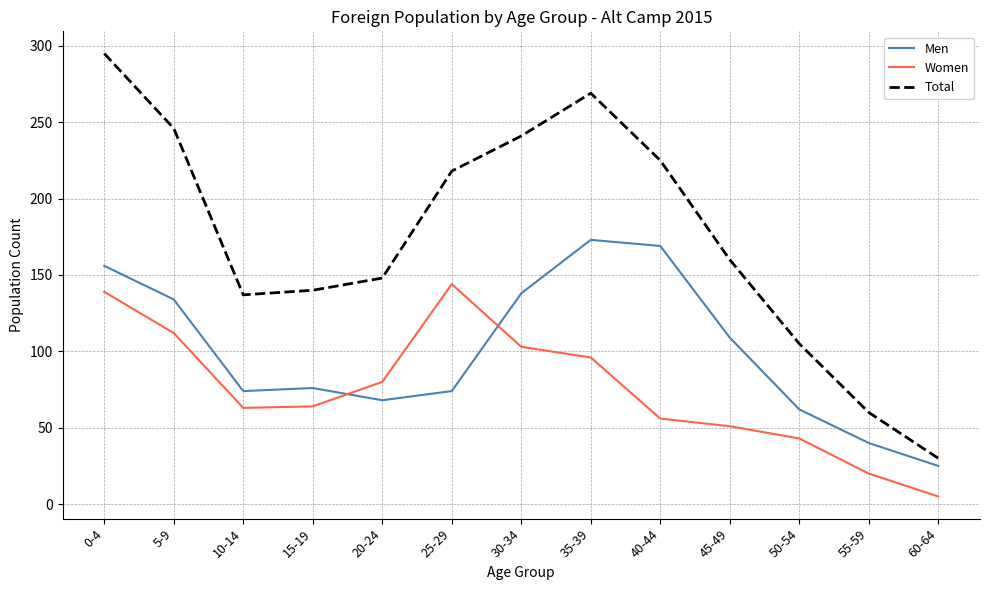

How many lines are shown in the chart?

3